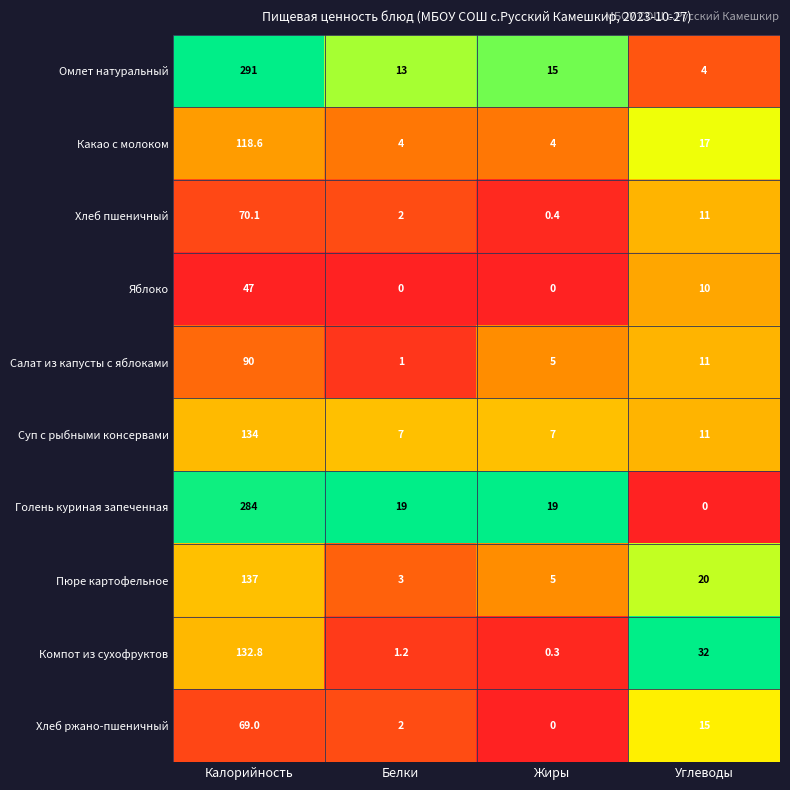

What is the total value across all series at Белки?

52.2